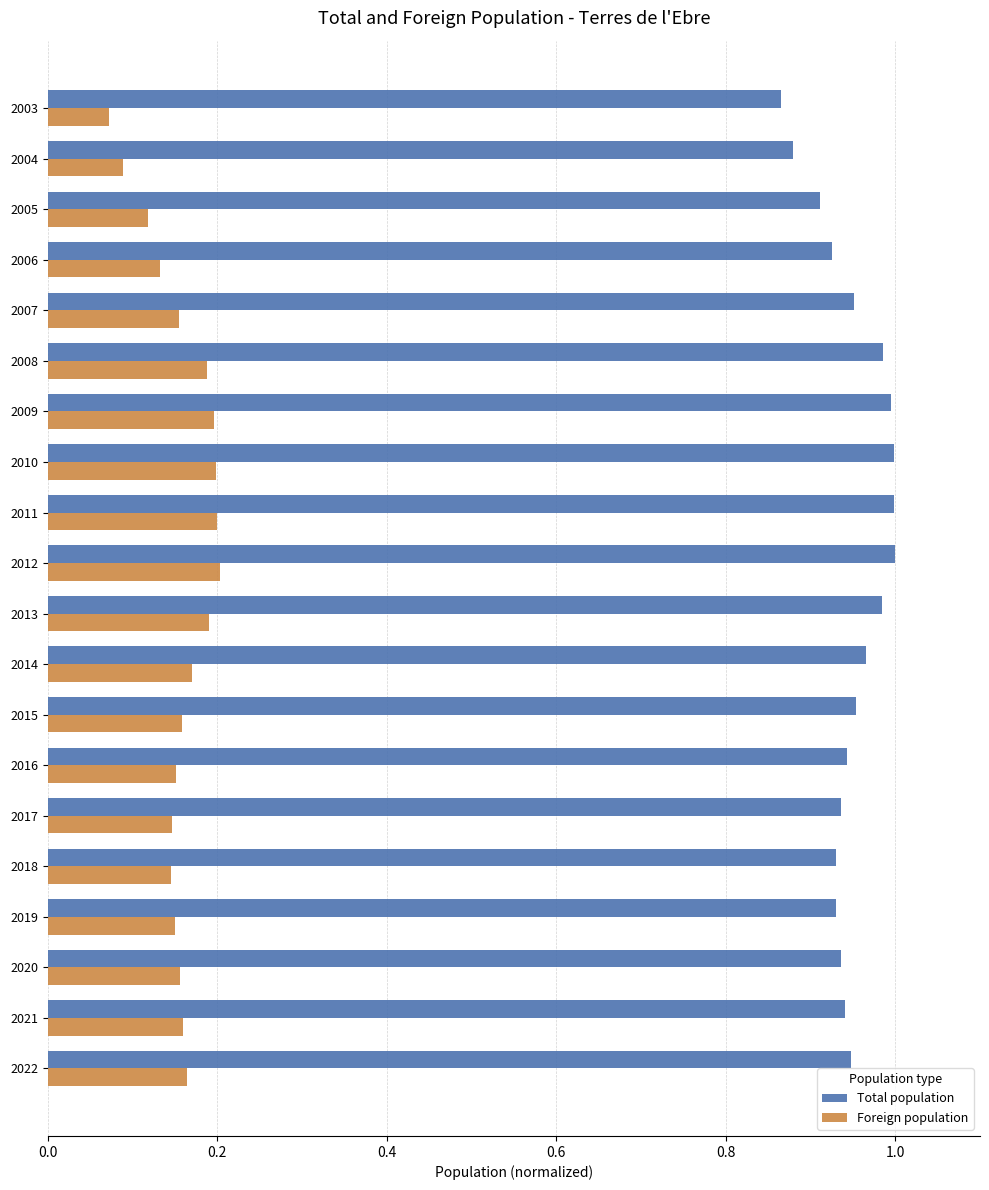

The Foreign population series shows 0.2 at 2012. True or false?

True